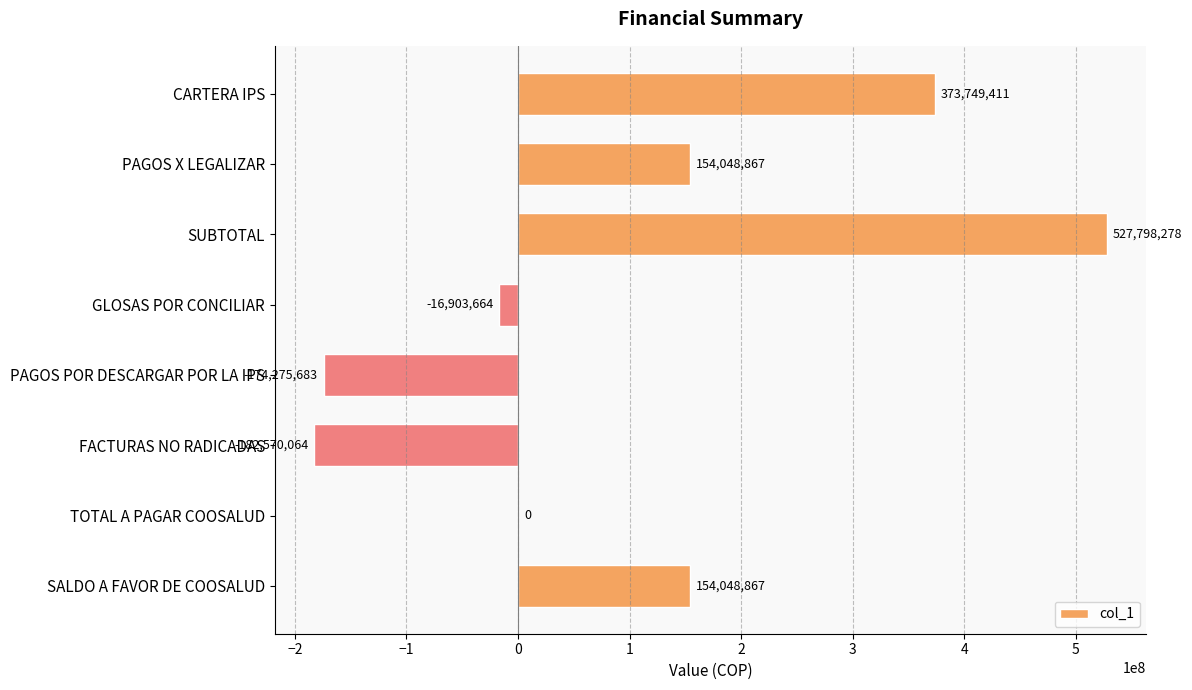

Read the value at GLOSAS POR CONCILIAR, to the nearest 100.

-16903700